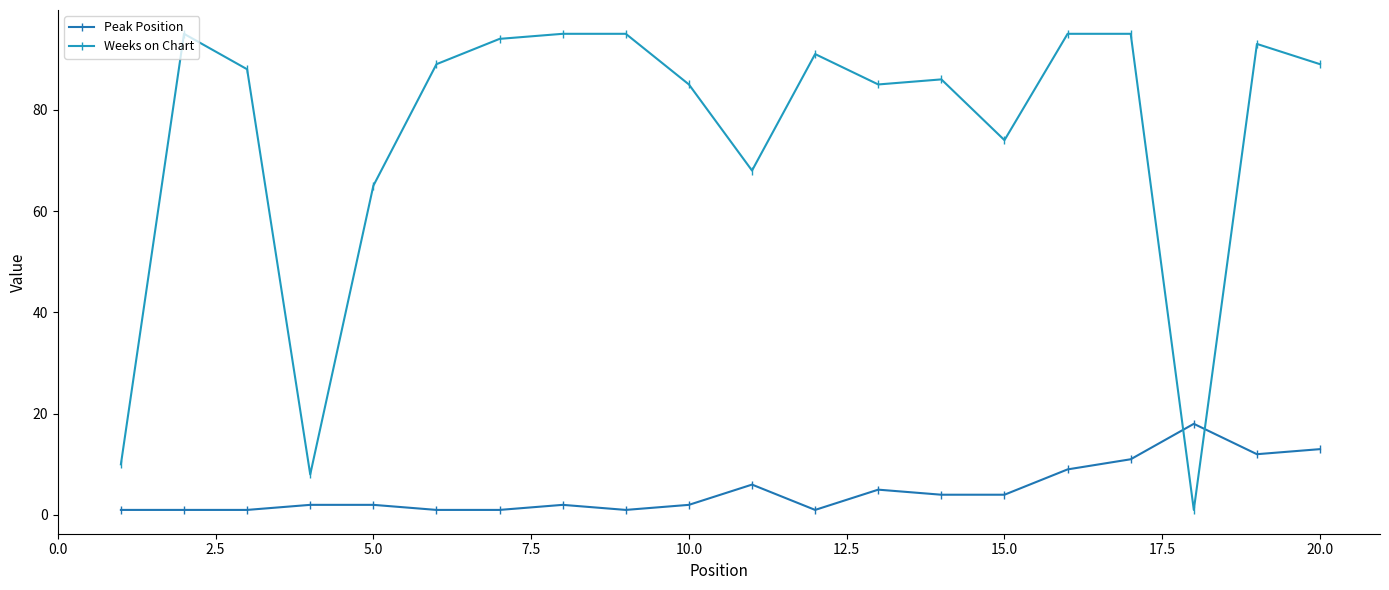

How many distinct data groups are displayed?

2